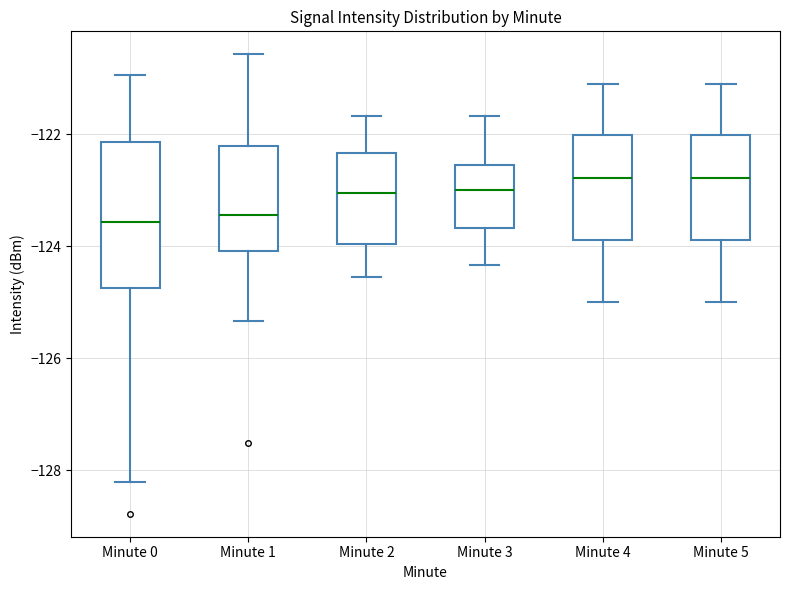

Where does the lower whisker of the box for Minute 1 end on the y-axis? The values are not printed on the chart, so give them approximately, as read against the axis.

-125.4